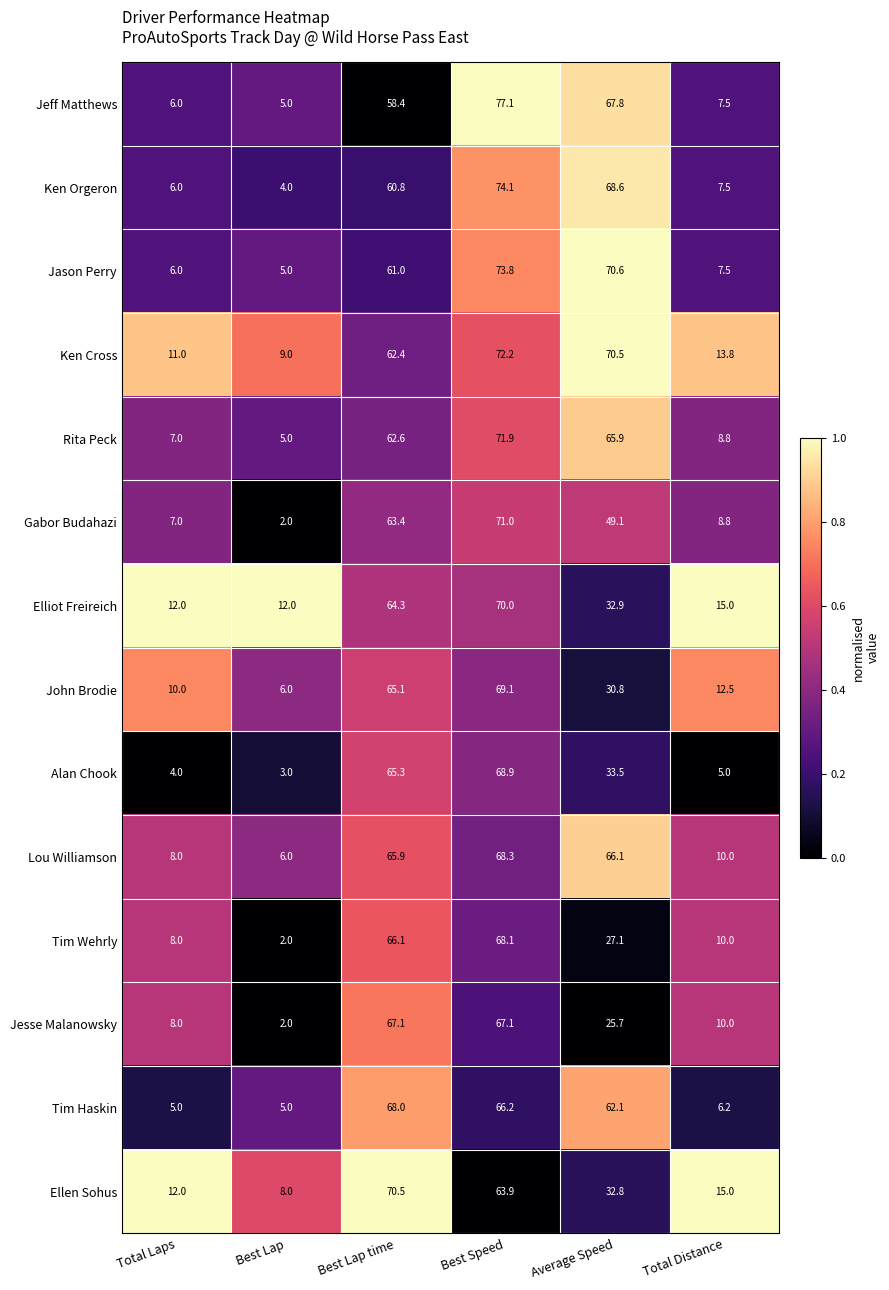

Rank the series by their maximum value, from lowest to highest.

Jesse Malanowsky, Tim Haskin, Tim Wehrly, Lou Williamson, Alan Chook, John Brodie, Elliot Freireich, Ellen Sohus, Gabor Budahazi, Rita Peck, Ken Cross, Jason Perry, Ken Orgeron, Jeff Matthews